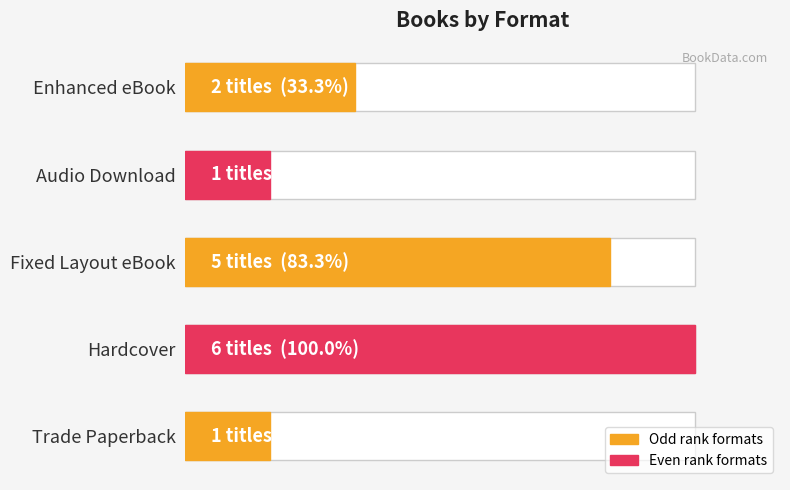

Count the number of values greater than 2.

2